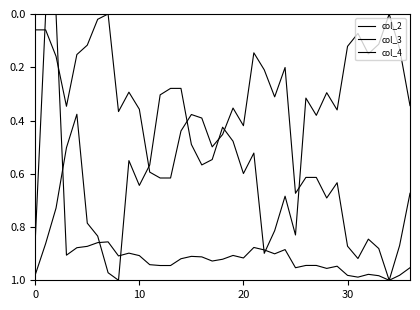

At which label is col_4 closest to 0?

10